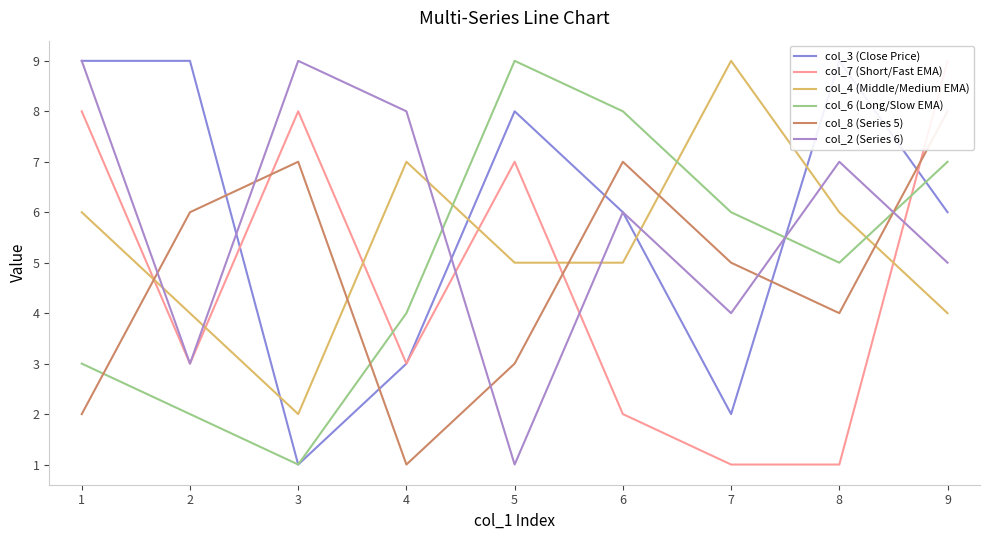

Where is the first local minimum for col_6 (Long/Slow EMA)?

3